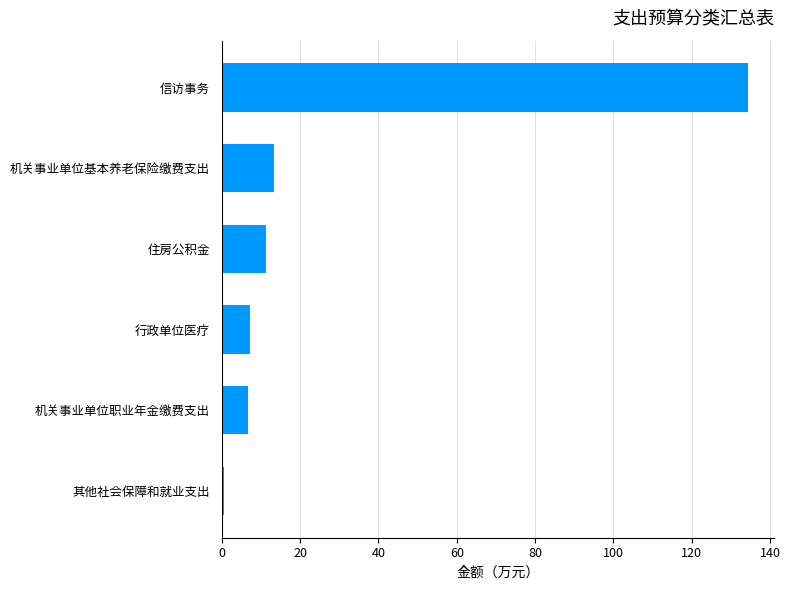

Is it true that the value at 信访事务 is 71.7?

False